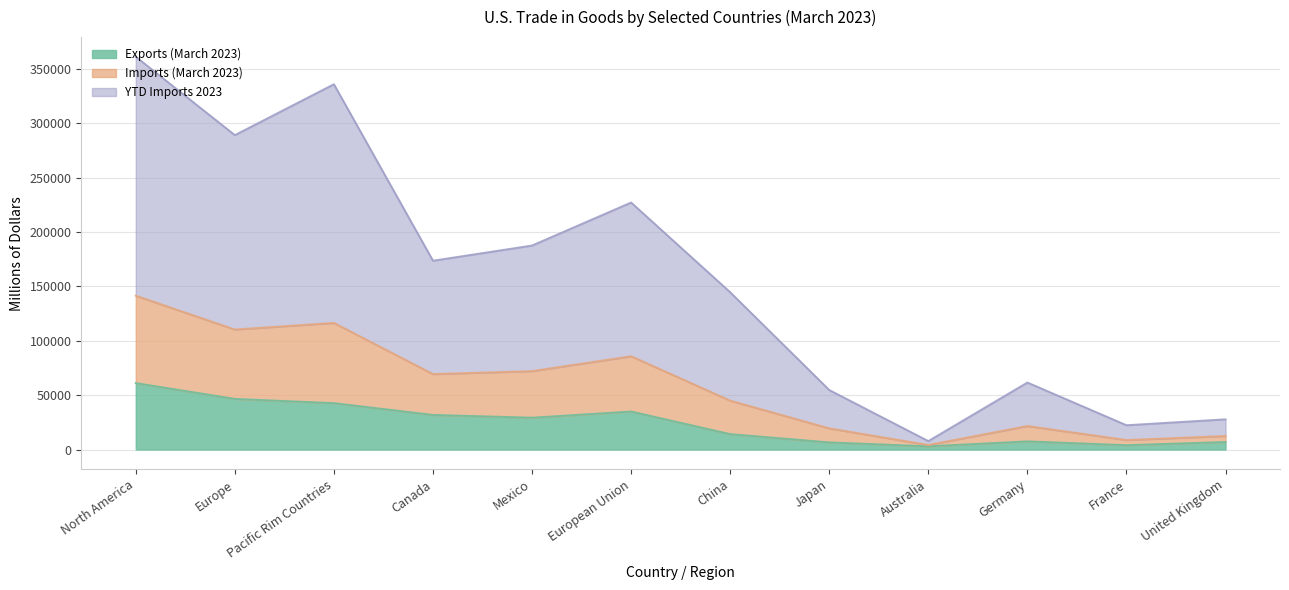

How many lines are shown in the chart?

3